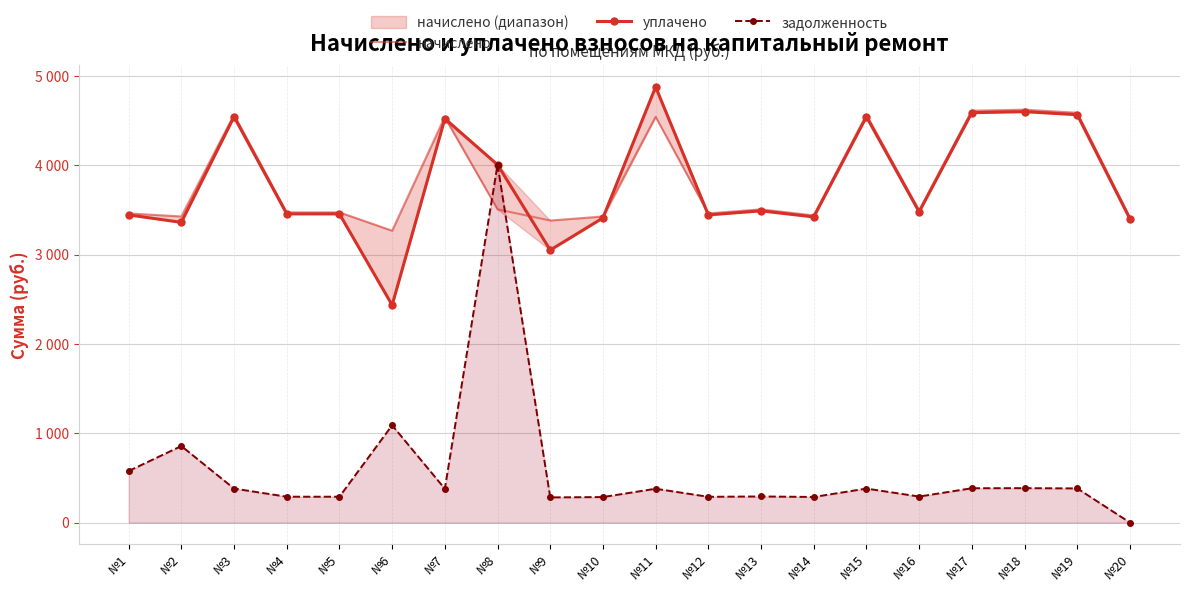

Reading right to left, transcribe all the data shown in this chart.

начислено: 3416.4	4589.4	4623.5	4612.2	3496.1	4566.6	3439.2	3507.5	3462.0	4543.8	3427.8	3382.2	3507.5	4543.8	3268.3	3473.4	3473.4	4566.6	3427.8	3462.0
уплачено: 3400.2	4567.2	4601.1	4589.9	3479.2	4544.5	3422.6	3490.5	3445.3	4878.6	3411.2	3051.4	4007.4	4521.9	2435.5	3456.6	3456.6	4544.5	3361.6	3445.3
задолженность: 0.0	382.4	385.3	384.4	291.3	380.6	286.6	292.3	288.5	378.6	285.6	281.9	4007.4	378.6	1089.4	289.4	289.4	380.6	857.0	577.0